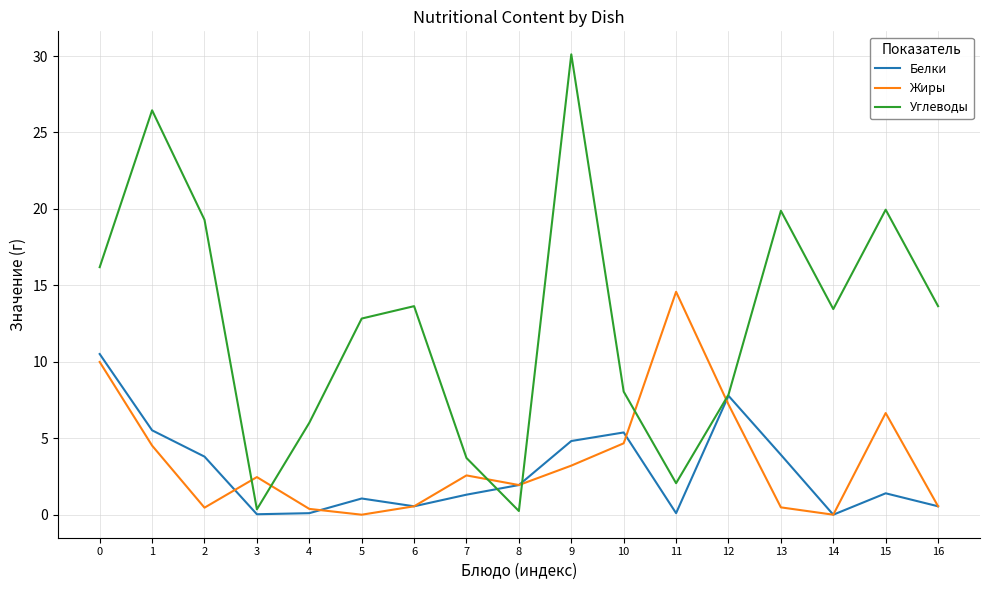

At which label does Углеводы reach its peak?

9